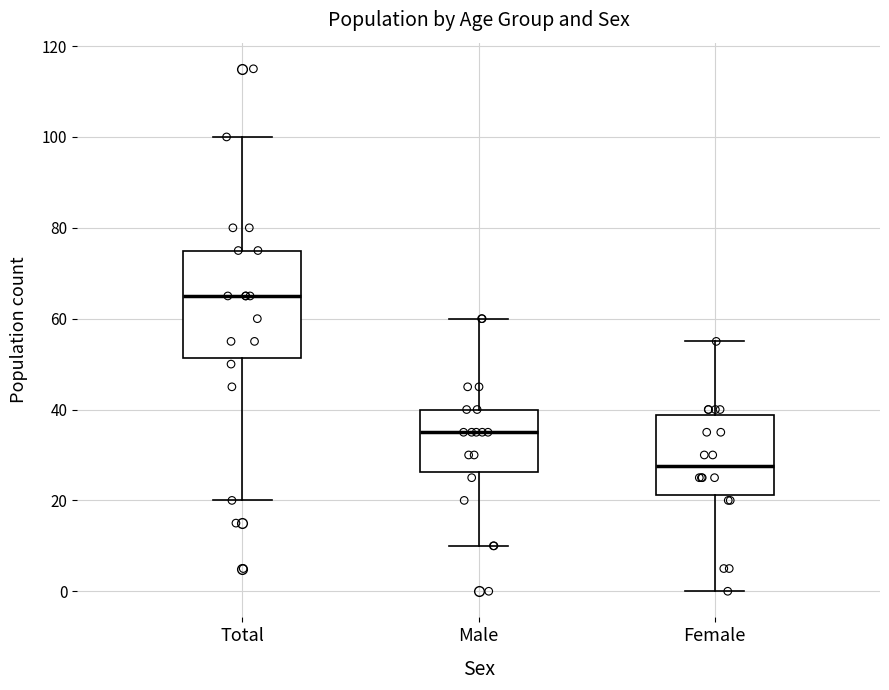

Reading left to right, read every box against the y-axis: the position of its median line, the range the box covers, and the ends of its whiskers. The values are not printed on the chart, so give them approximately, as read against the axis.

Total: median 66, box 52 to 76, whiskers 20 to 100
Male: median 36, box 26 to 40, whiskers 10 to 60
Female: median 28, box 22 to 38, whiskers 0 to 56